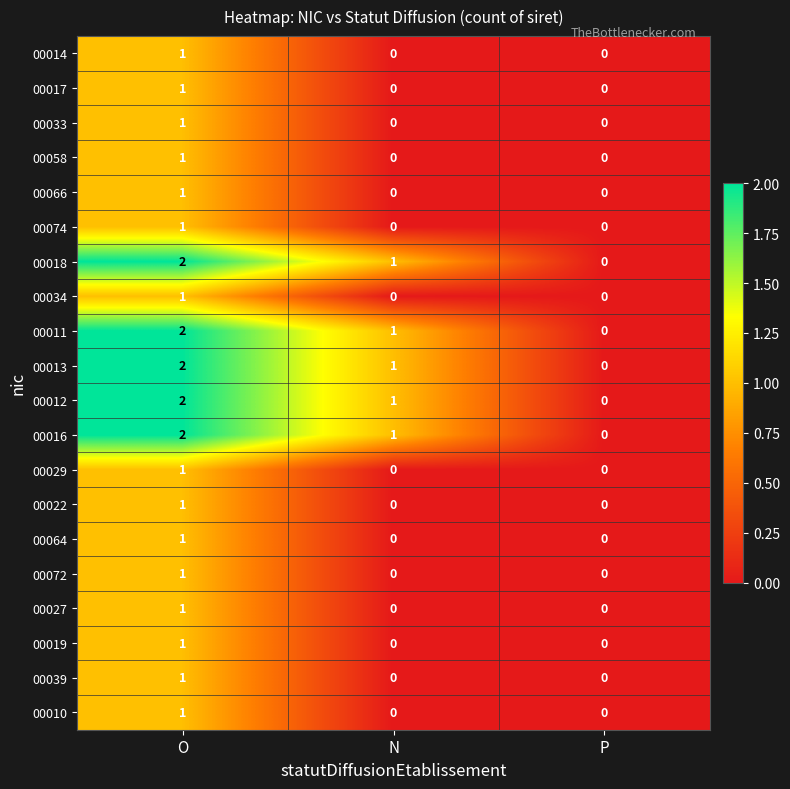

At which label does 00034 reach its peak?

O